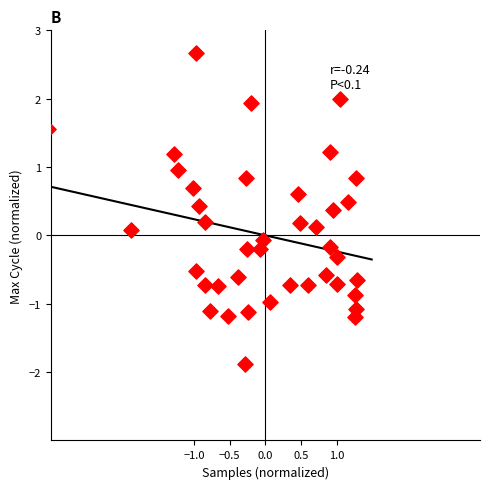

What is the range of Y values (max minus min)?

4.6